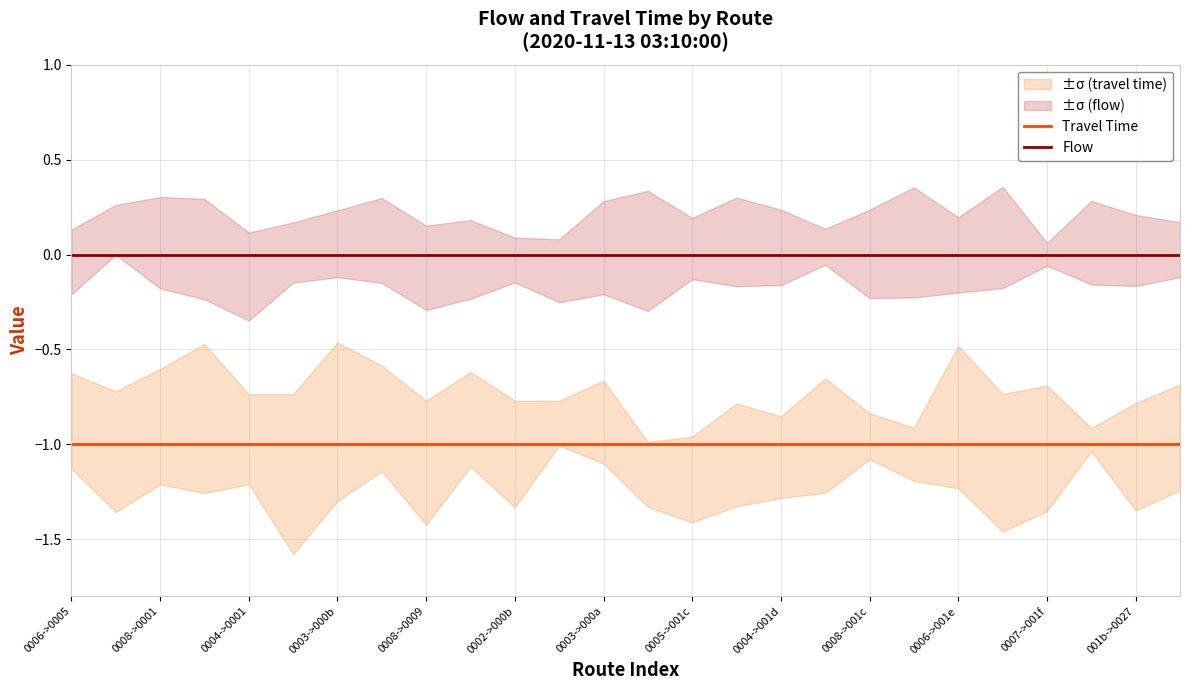

The value of Travel Time at 0008->001c is 0. True or false?

False